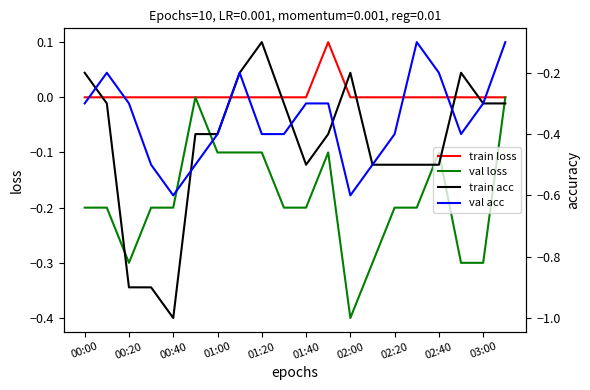

What is the difference between the maximum and minimum values in the train loss series?

0.1